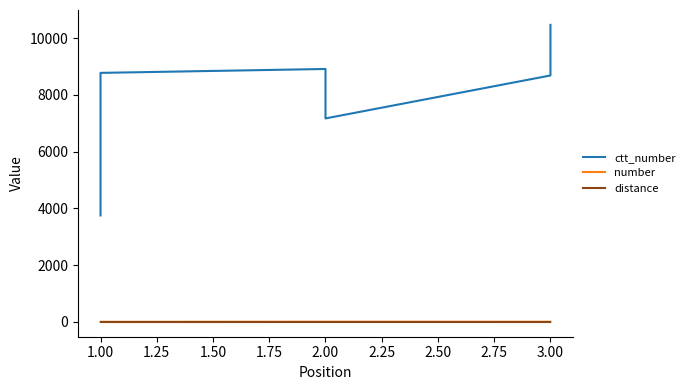

Which series changed the most between 1.75 and 2.00?

ctt_number